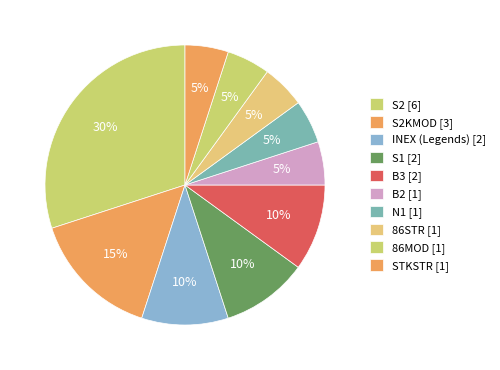

Does any single category account for the majority?

No